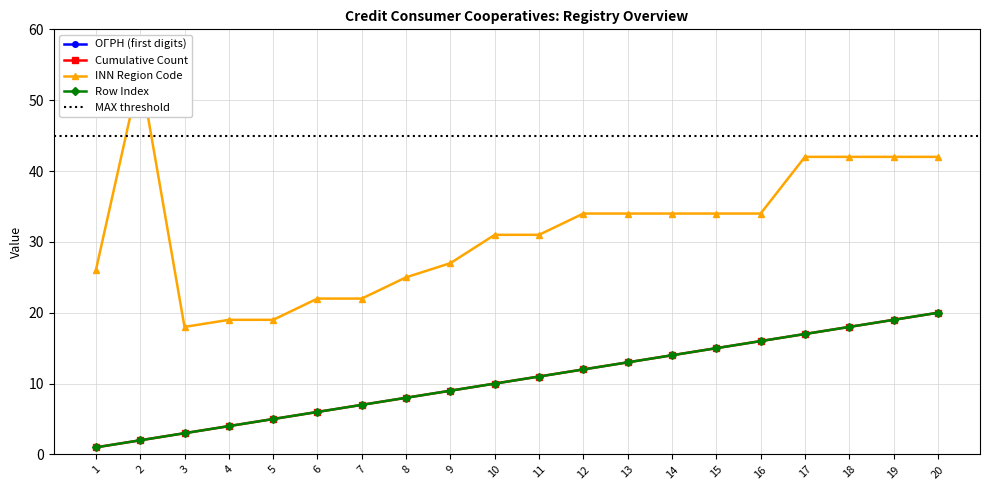

At which category does INN Region Code reach its first local peak?

2